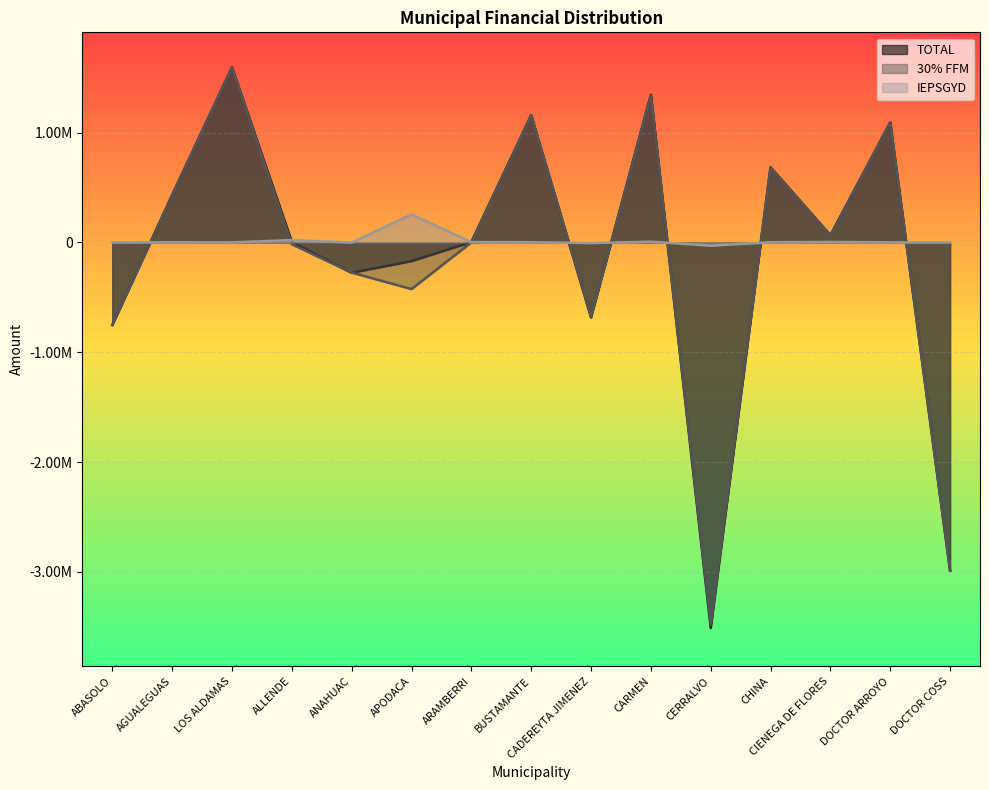

What is the label of the 10th point from the left?

CARMEN